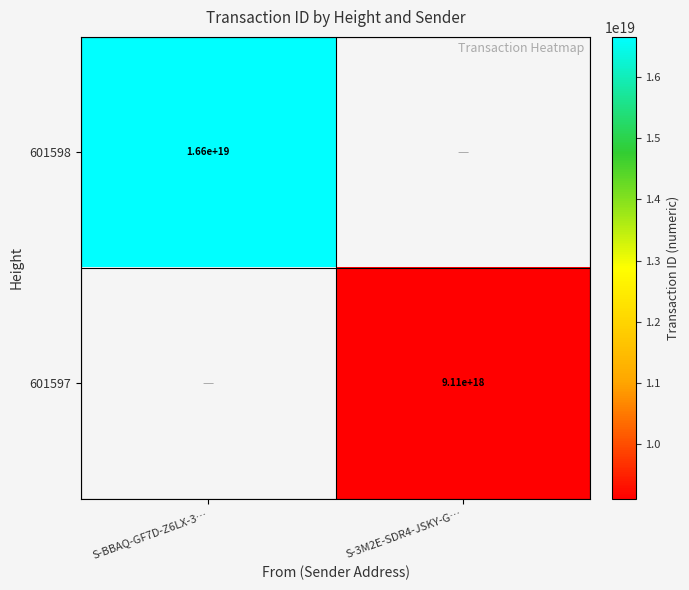

True or false: 601597 has a value of 5580790010882511872.0 at S-3M2E-SDR4-JSKY-G….

False